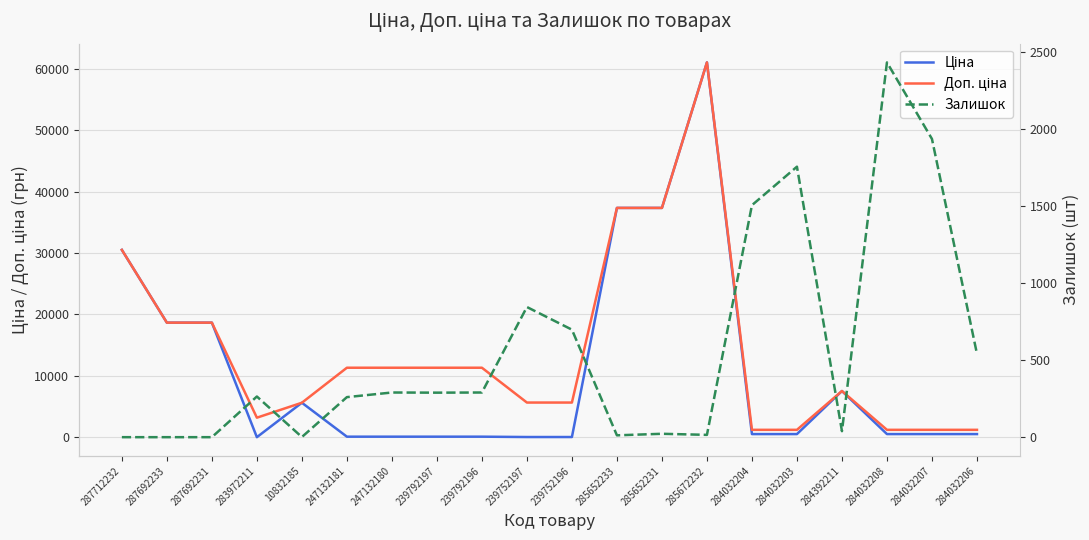

List the series in order of their overall mean, lowest first.

Залишок, Ціна, Доп. ціна